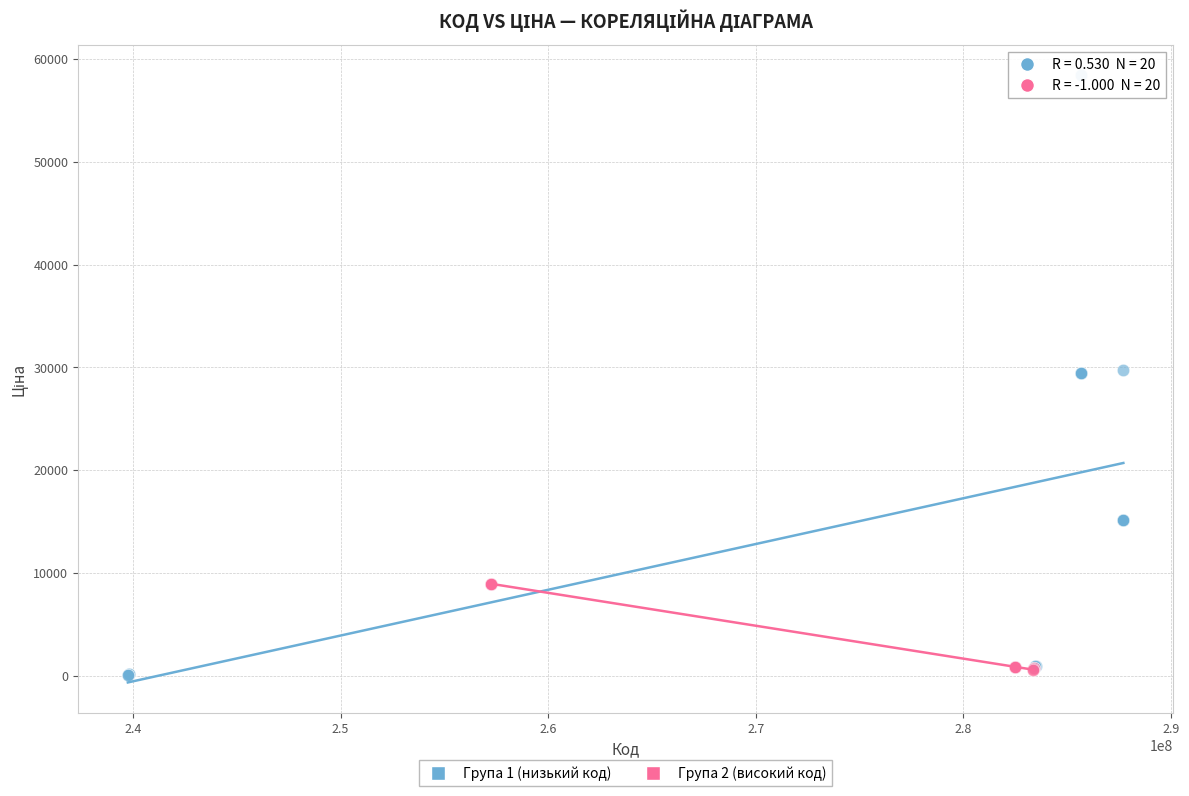

What are all the series names shown in the legend?

Група 1 (низький код), Група 2 (високий код)